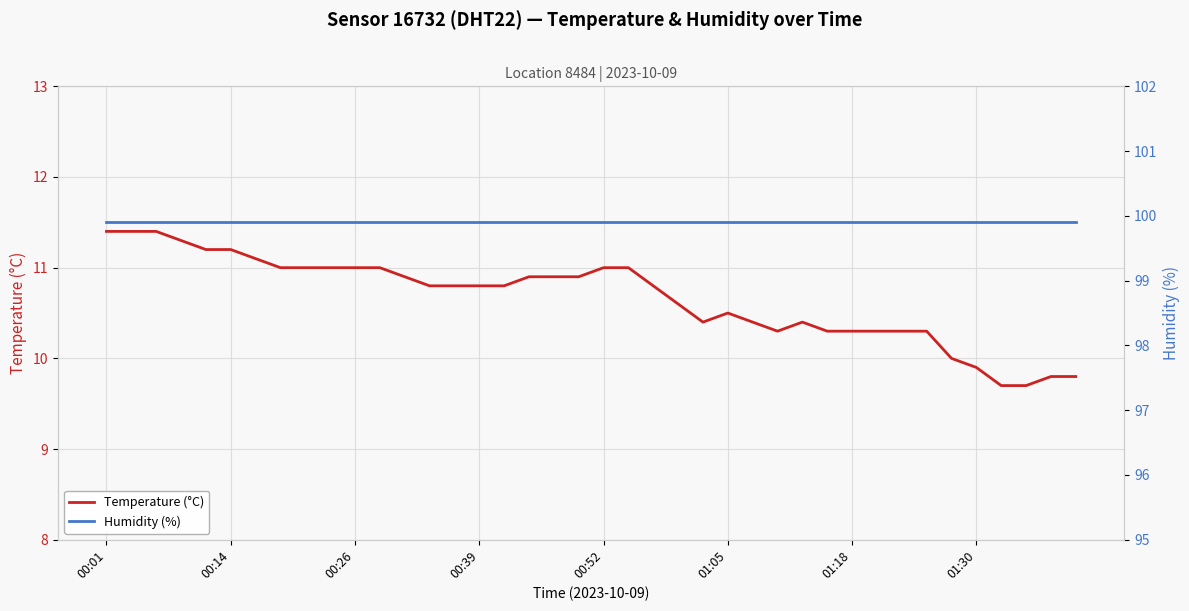

What is the sum of all Temperature (°C) values?

426.6